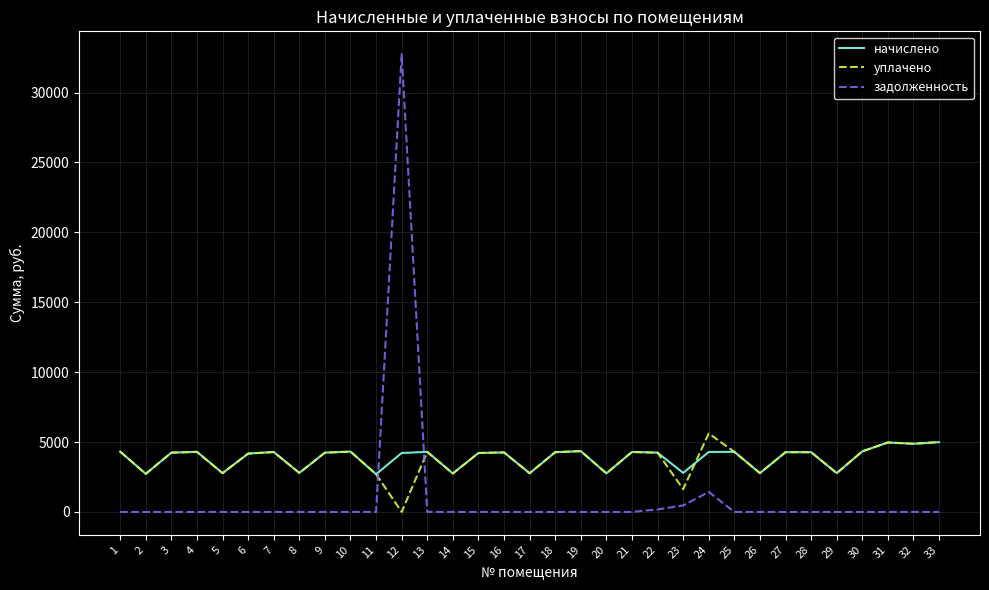

What is the spread (max minus min) of values at 30?

4330.4